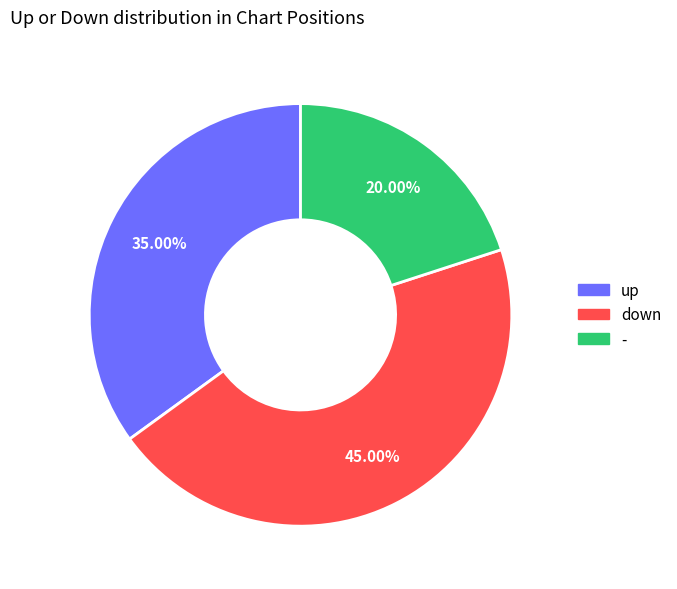

To the nearest percent, what portion does down represent?

45%